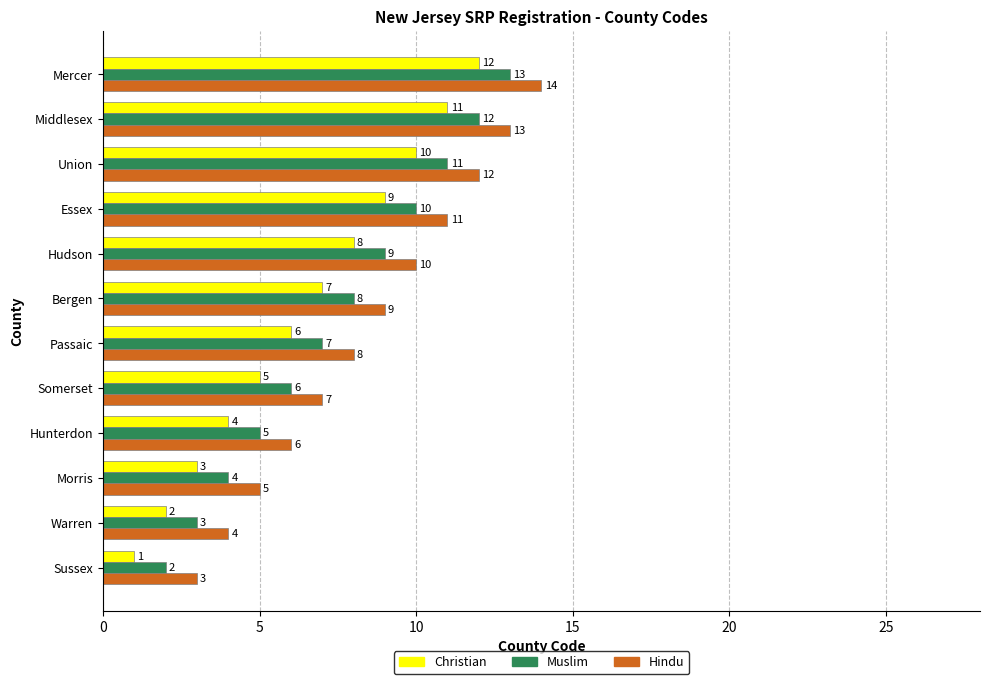

How many data points in Christian are less than 7?

6